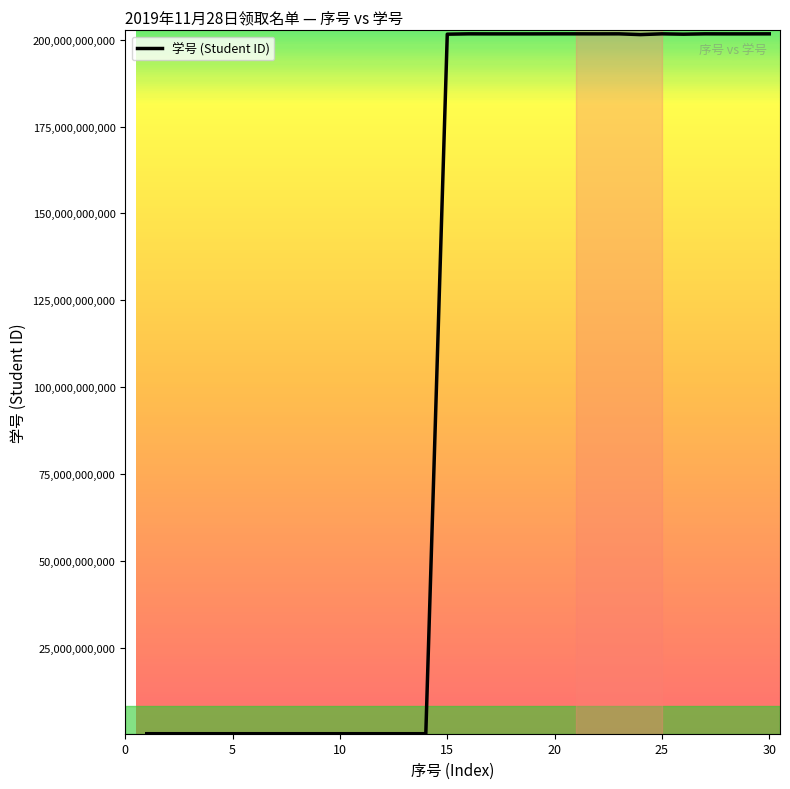

What is the maximum value shown in the chart?

201720911927